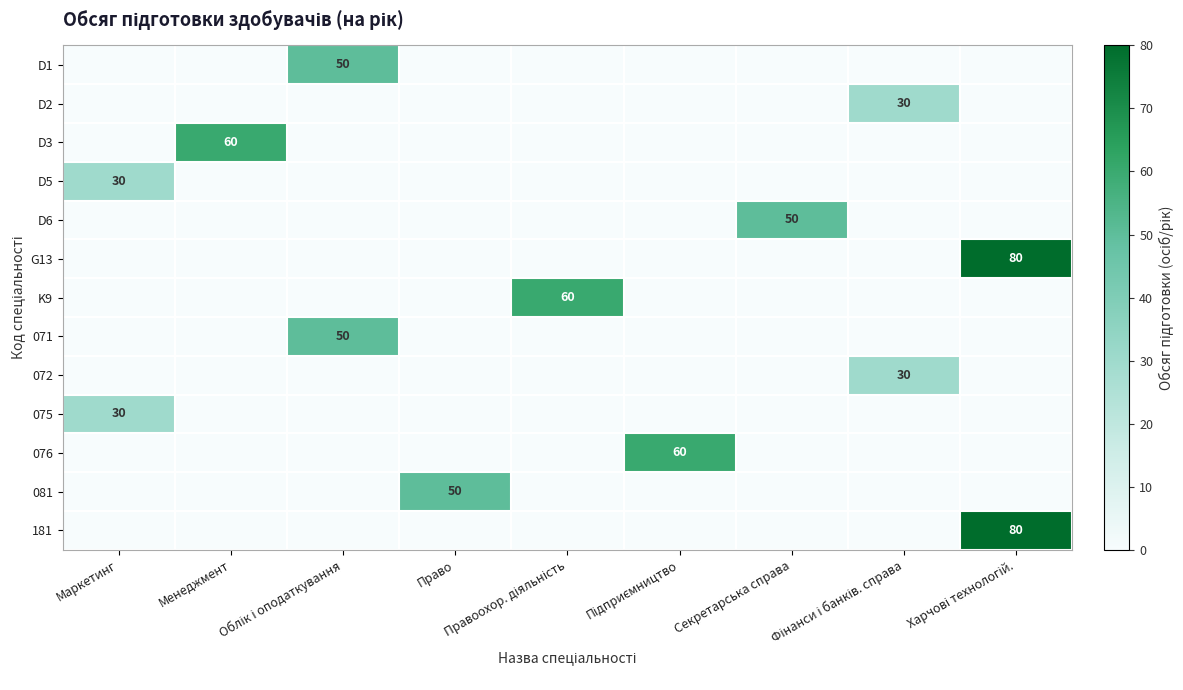

What is the greatest value displayed?

80